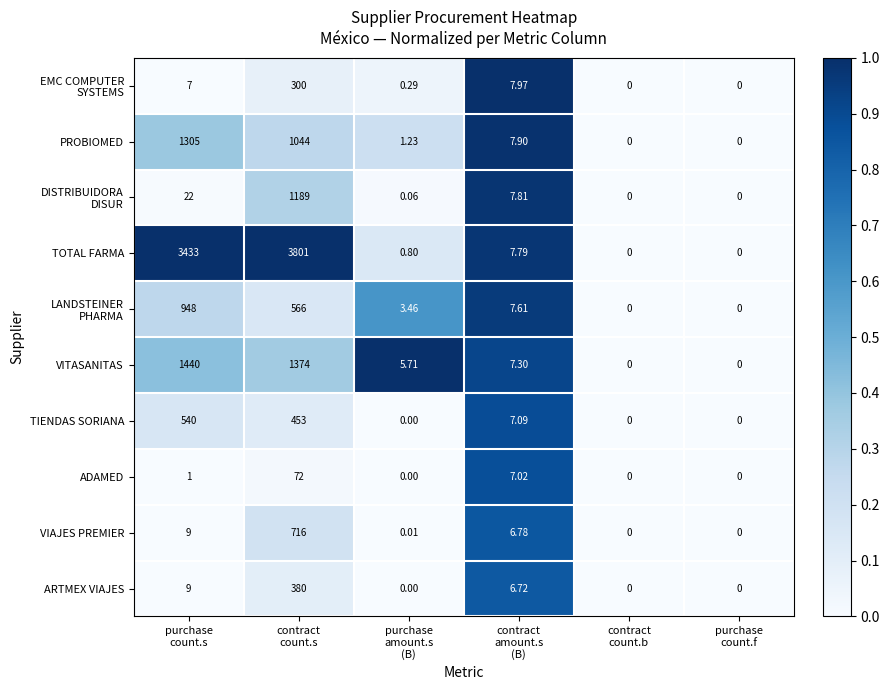

Which series has the widest spread of values?

TOTAL FARMA